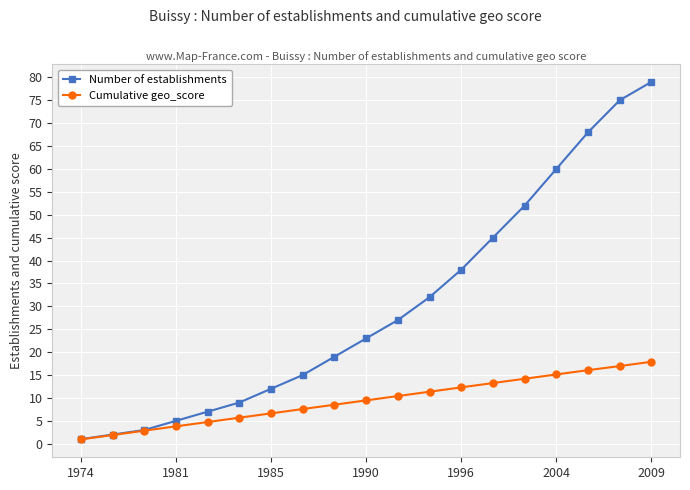

What is the value of the Number of establishments point at the 6th from the left?

9.0